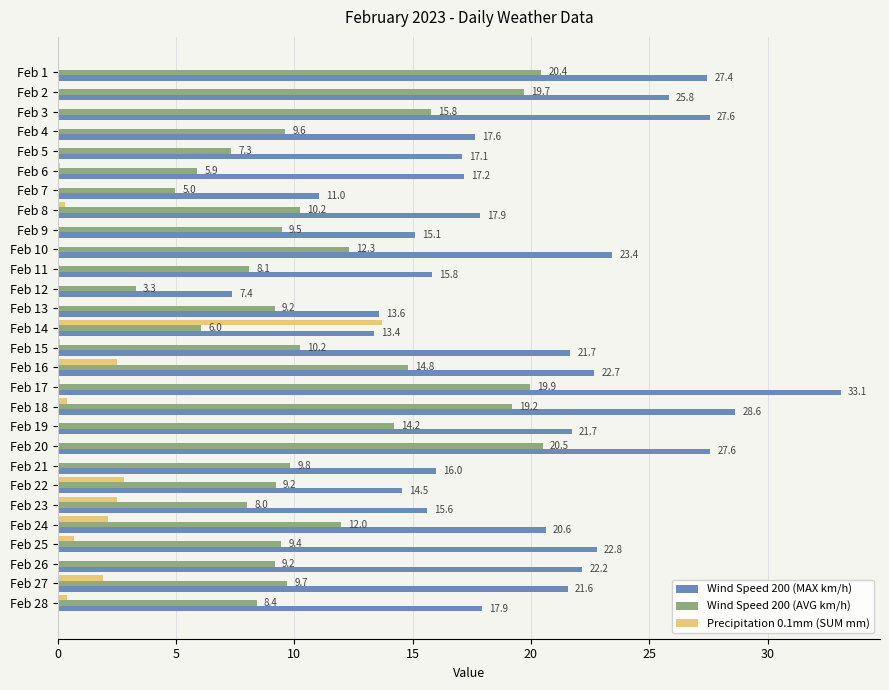

At which category is the sum across all series the highest?

Feb 17